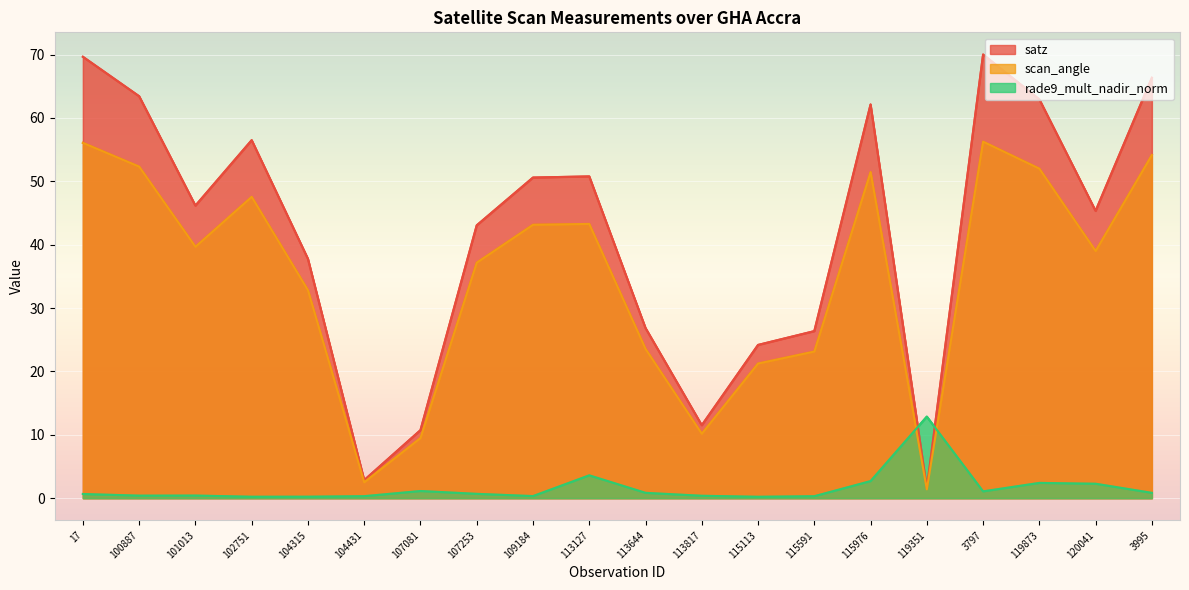

True or false: satz has a value of 18.7 at 3995.

False